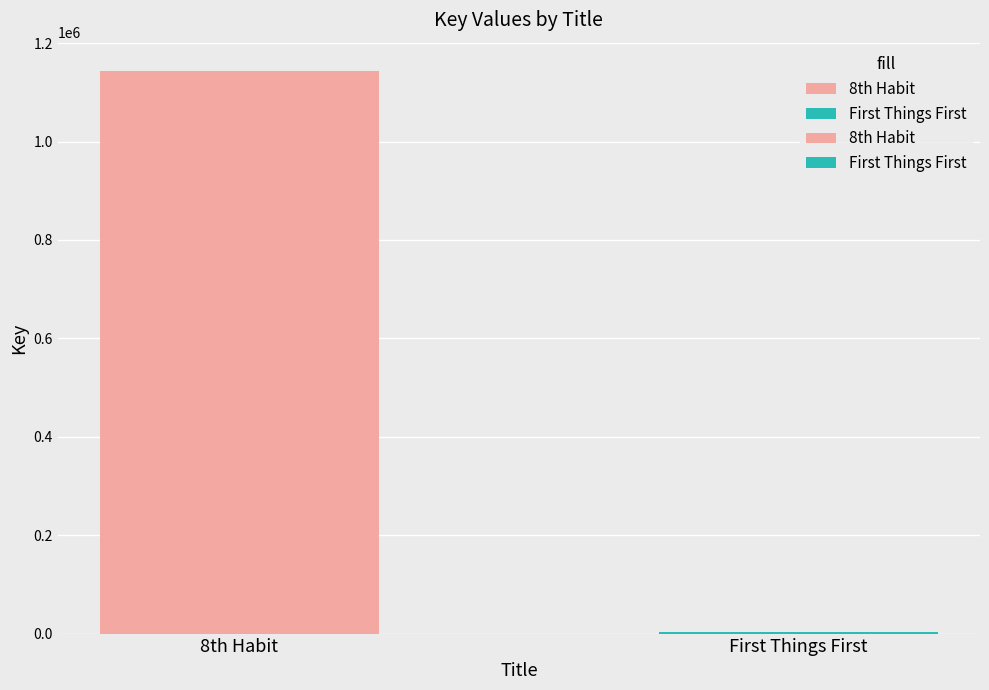

What are all the series names shown in the legend?

8th Habit, First Things First